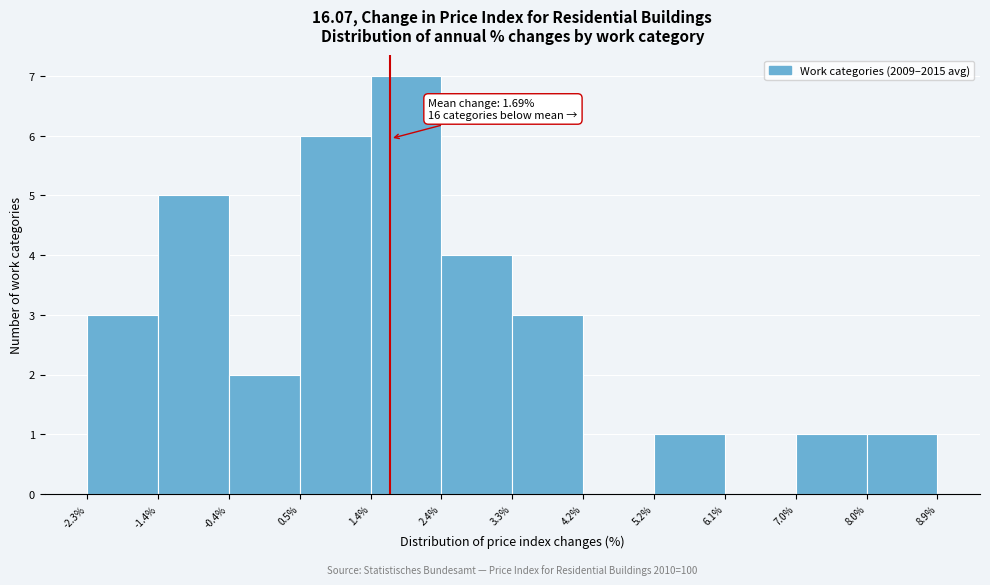

Over which range of the x-axis is the bar tallest?

1.4% to 2.4%